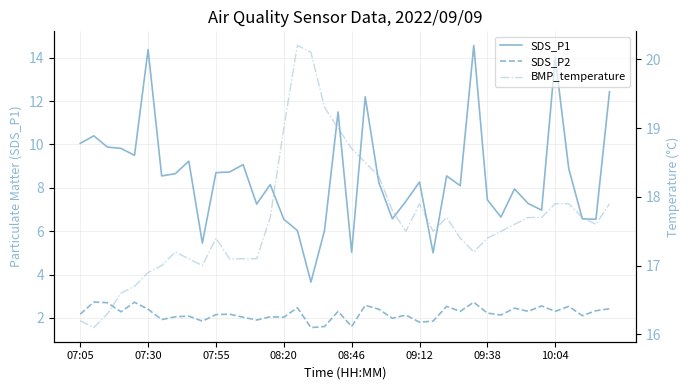

Which series has the largest range (max minus min)?

SDS_P1